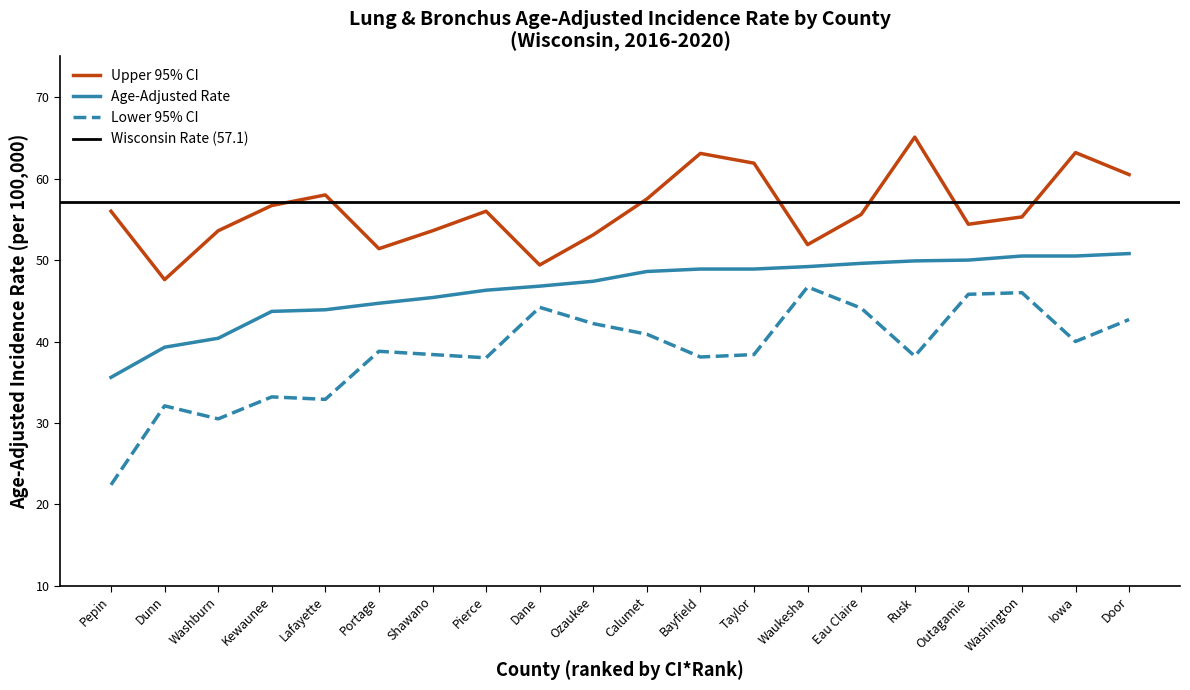

What is the difference between the highest and lowest values at Portage?

12.6